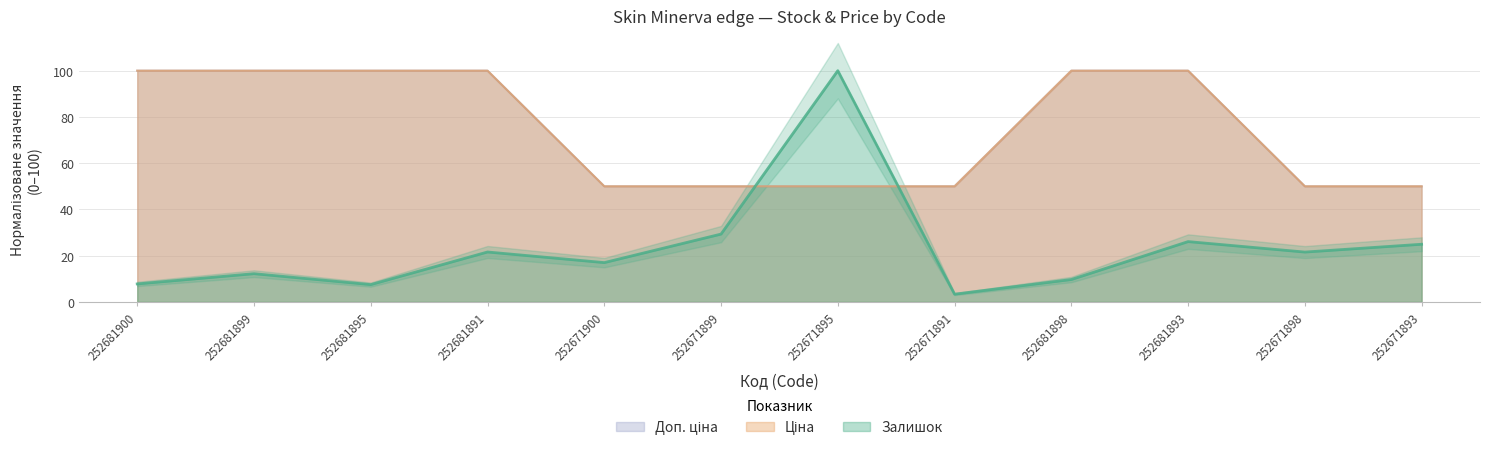

What is the spread (max minus min) of values at 252681893?

73.9